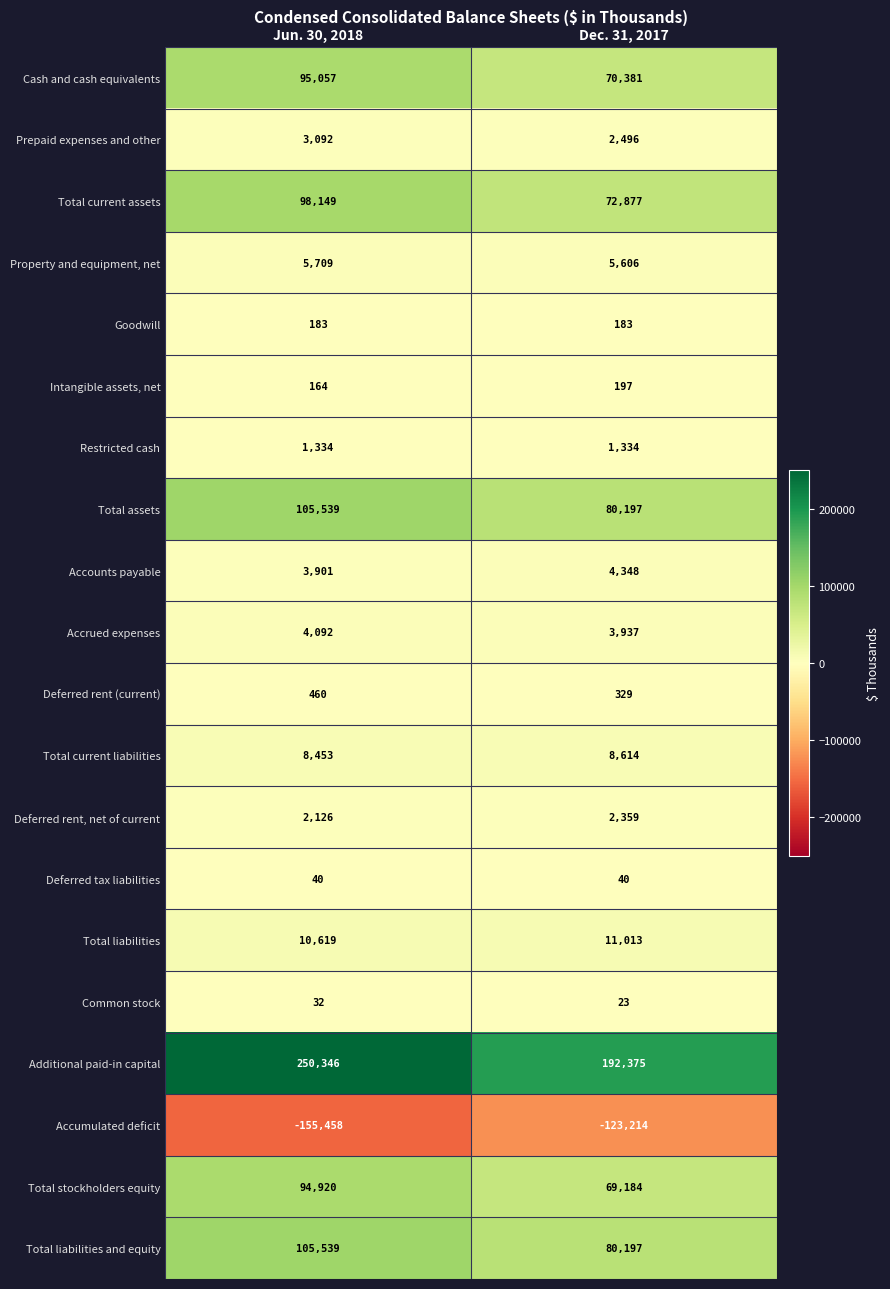

The value of Cash and cash equivalents at Dec. 31, 2017 is 109282. True or false?

False